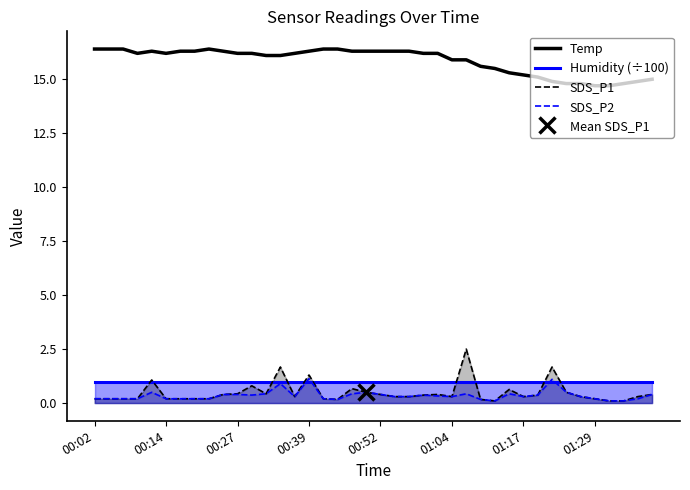

What is the maximum value for Temp?

16.4